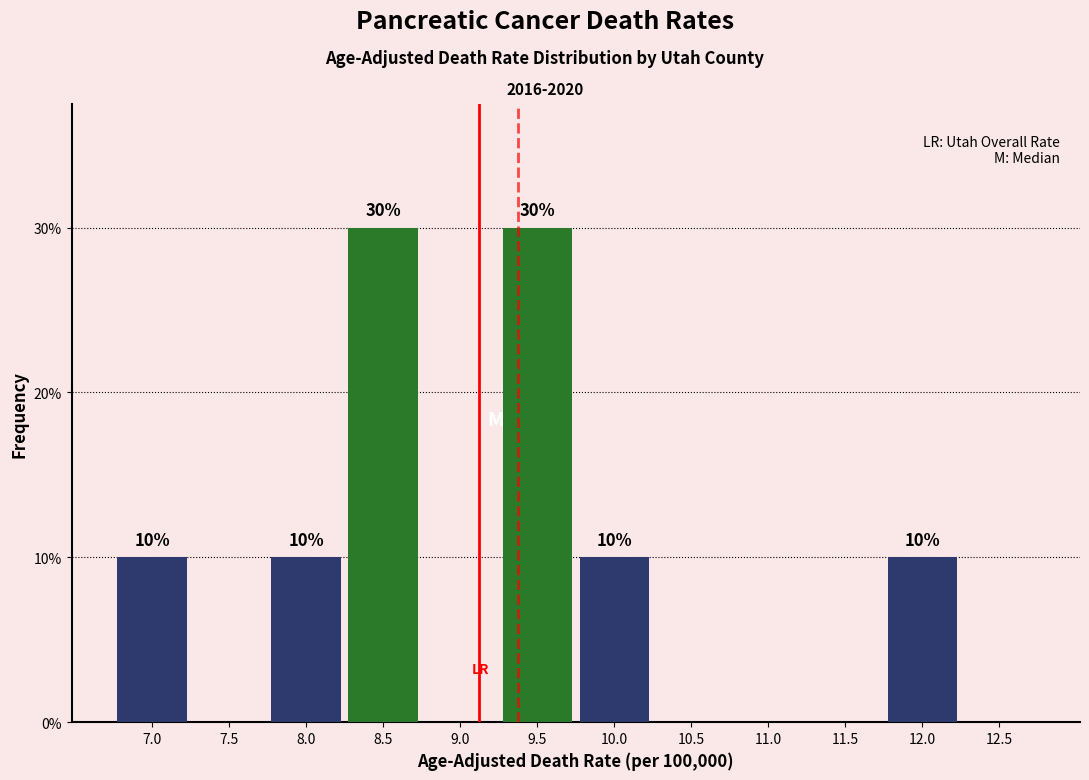

Reading right to left, what are all the values shown in this chart?

12.5=0	12.0=10	11.5=0	11.0=0	10.5=0	10.0=10	9.5=30	9.0=0	8.5=30	8.0=10	7.5=0	7.0=10